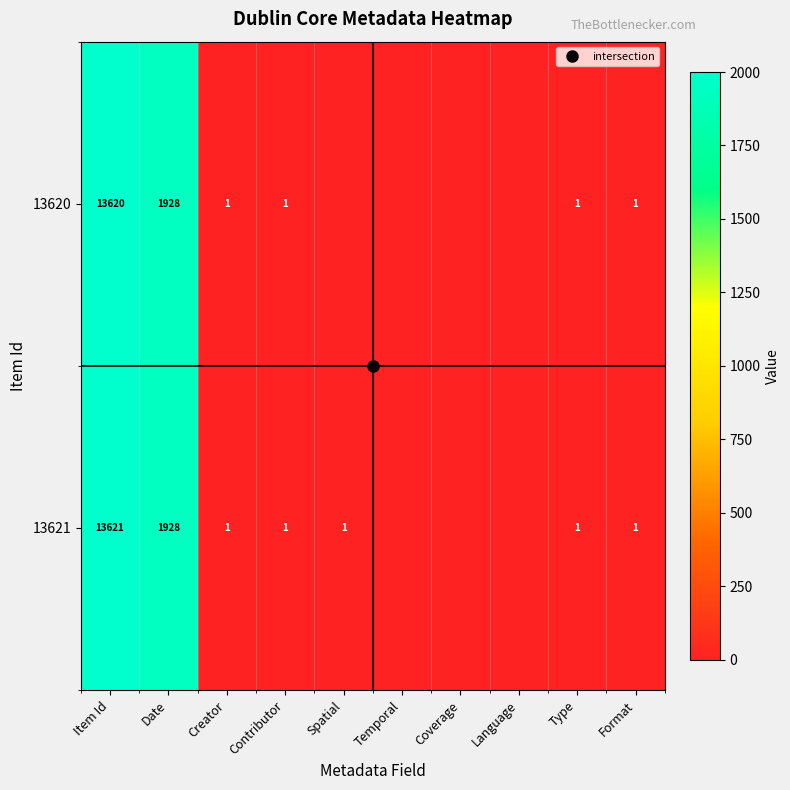

What is the average value of the 13620 series?

1555